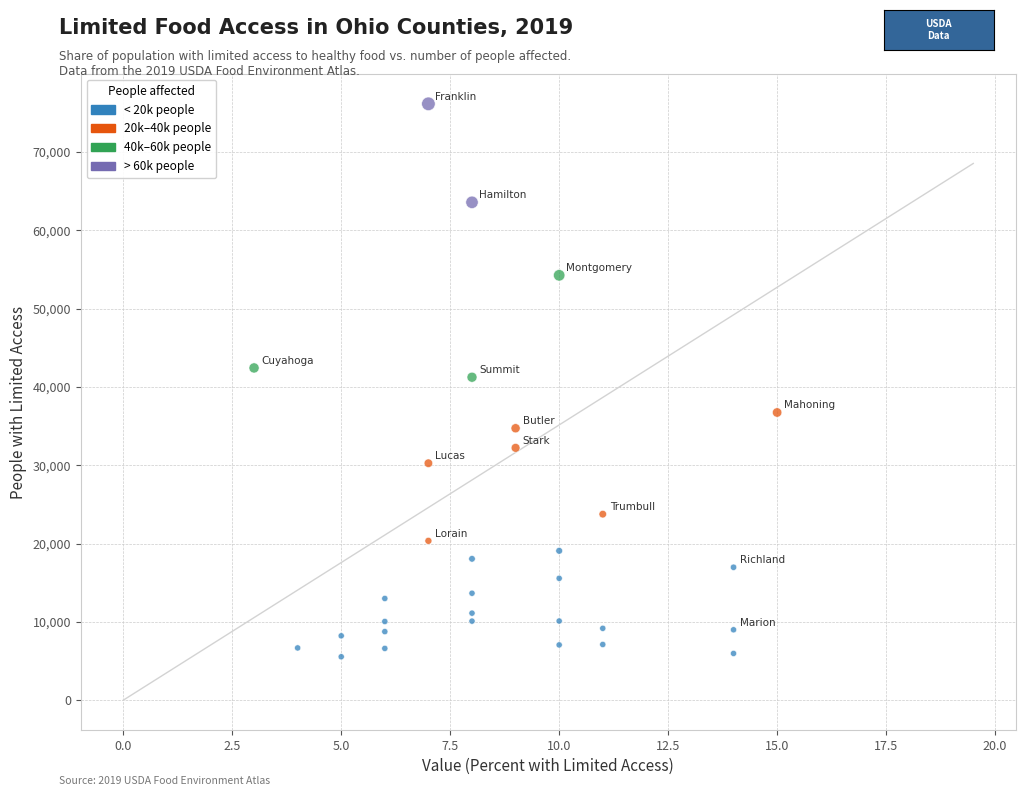

What is the range of X values (max minus min)?

12